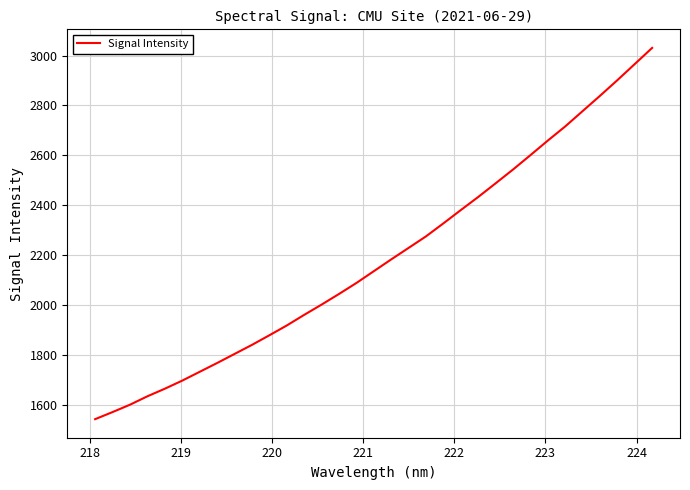

What is the greatest value displayed?

3030.8